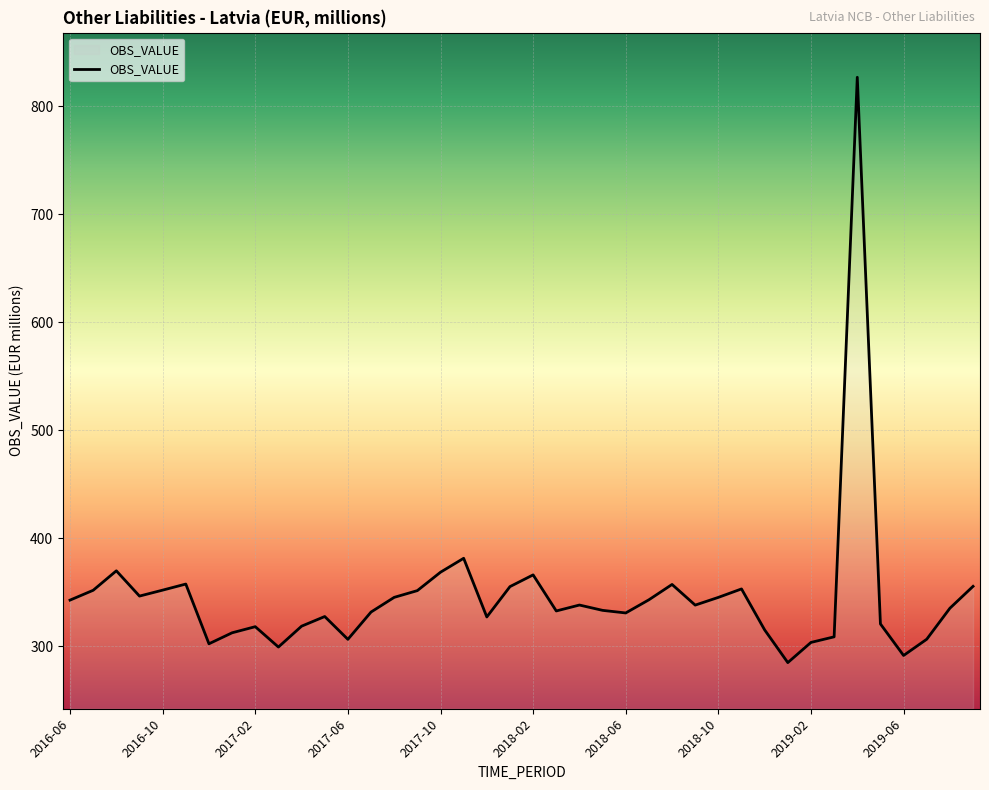

What is the minimum value shown in the chart?

284.7